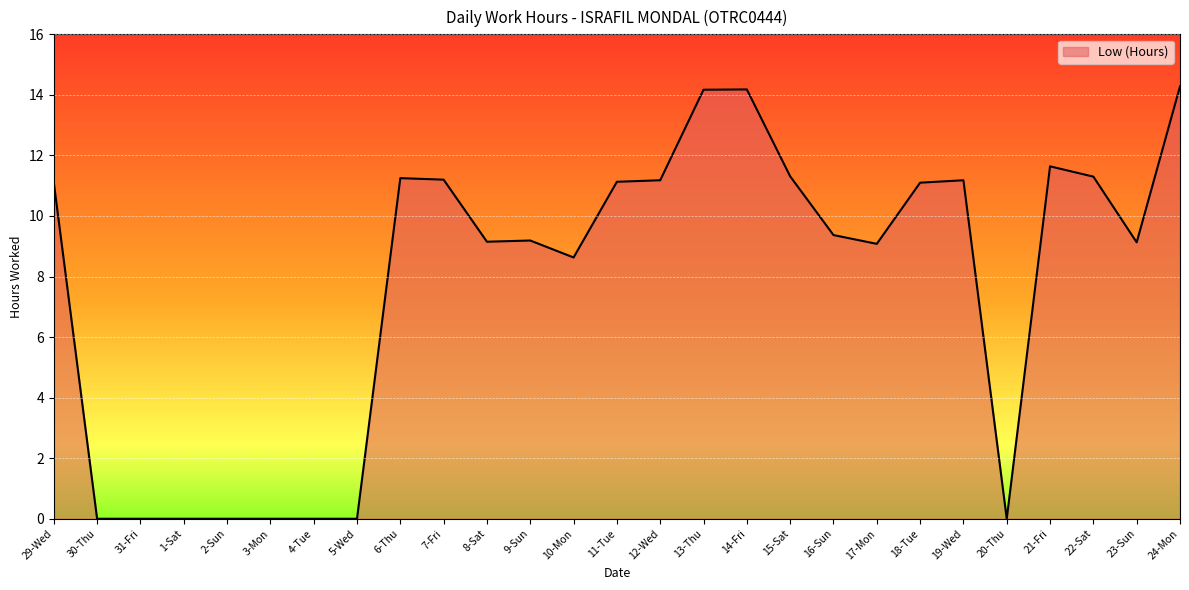

The chart shows a value of 9.2 at 8-Sat. True or false?

True